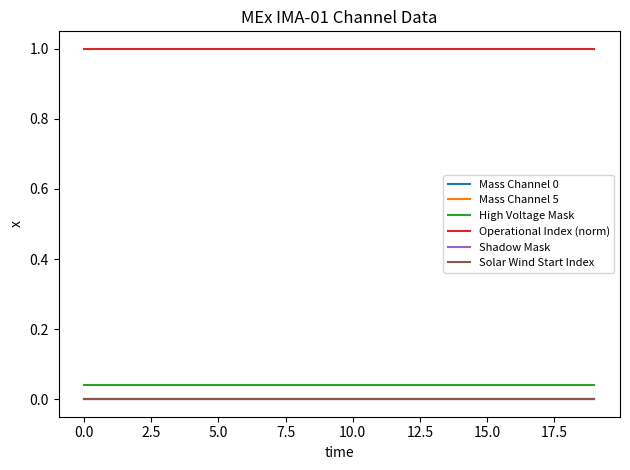

What is the label of the 13th point from the left?

12